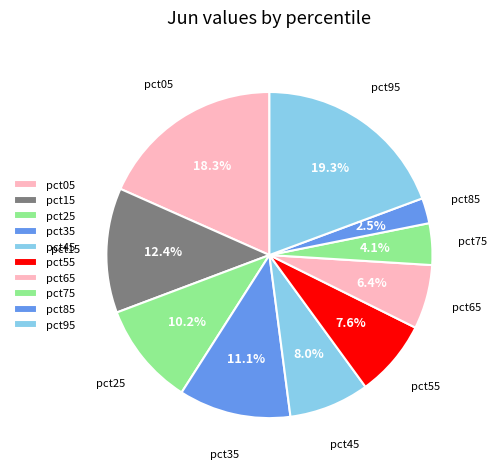

Which has a higher value, pct75 or pct45?

pct45